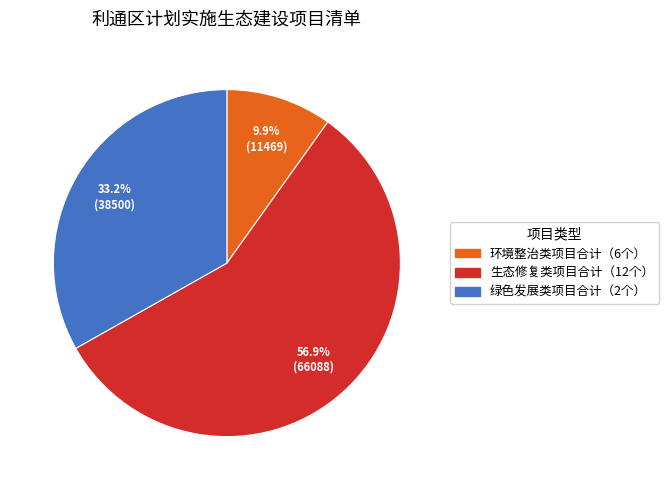

Combined, what portion of the pie is 生态修复类项目合计（12个） and 绿色发展类项目合计（2个）?

90.1%